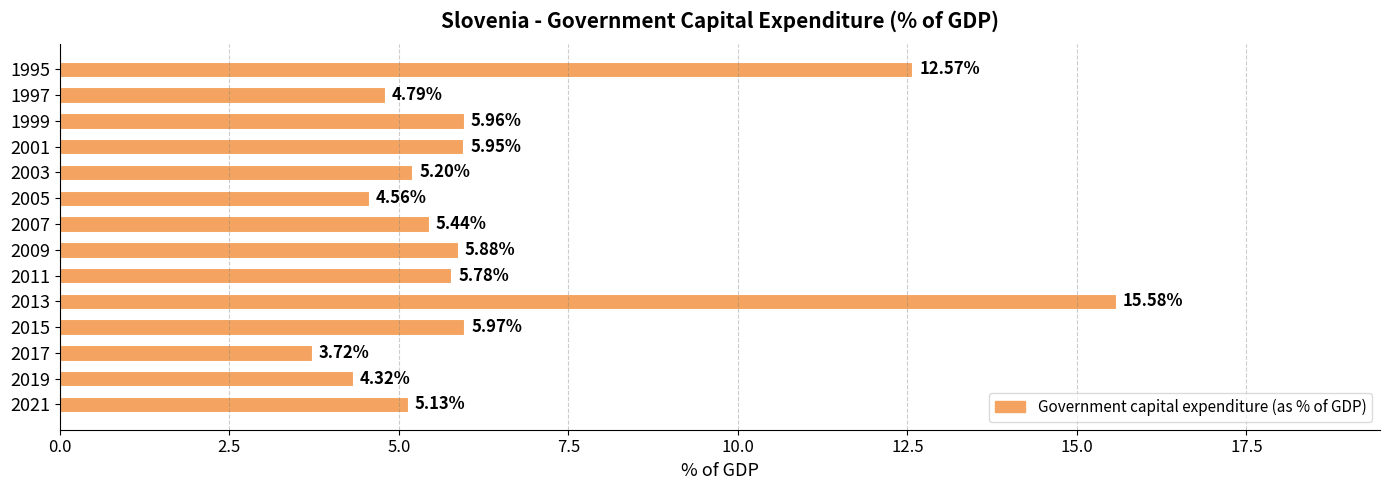

What is the sum of all values?

90.8